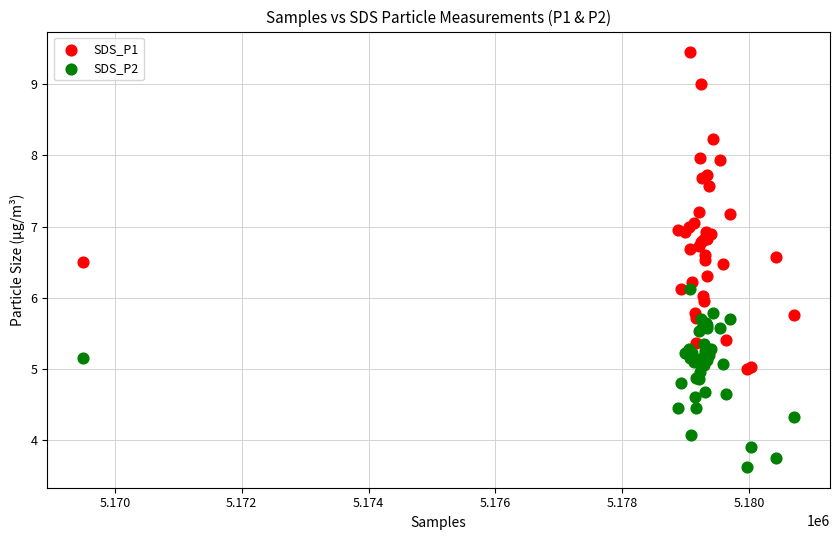

Which series reaches the maximum Y coordinate?

SDS_P1